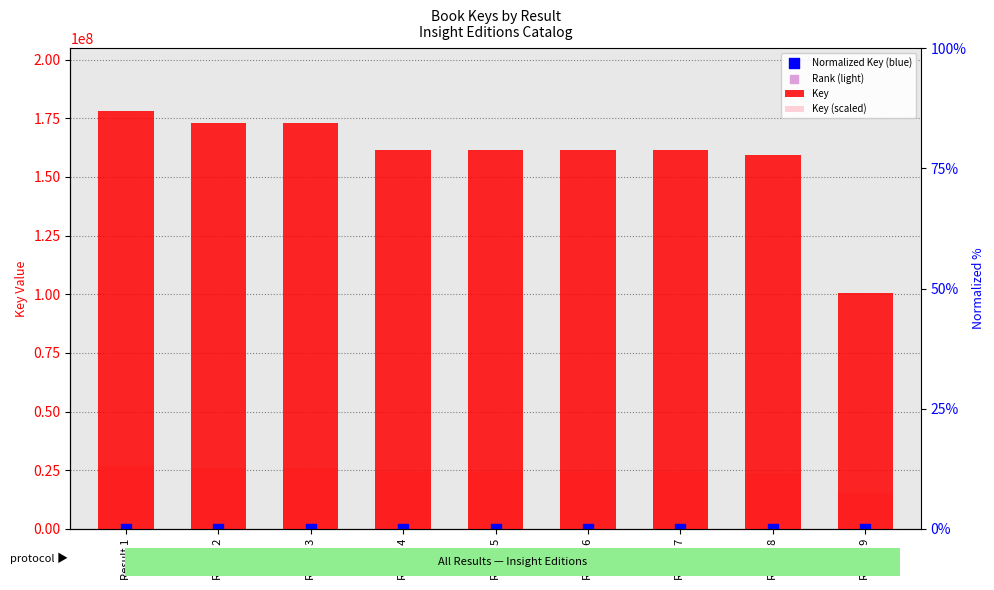

What are all the series names shown in the legend?

Key, Key (scaled), Normalized Key (blue), Rank (light)